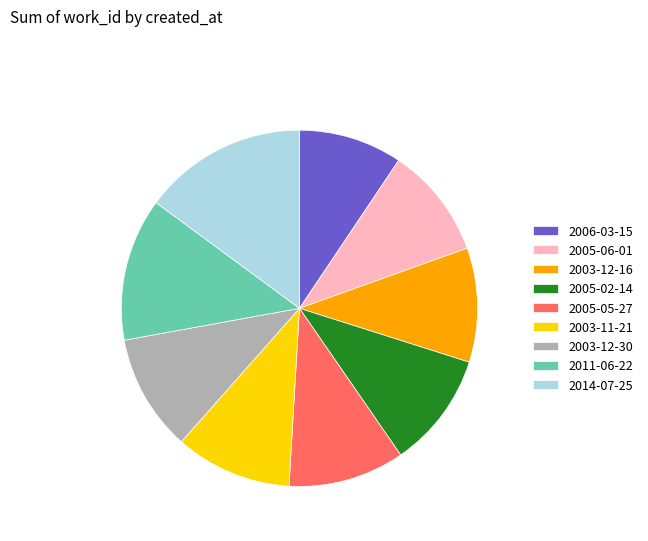

Is there any slice that represents more than half of the pie?

No